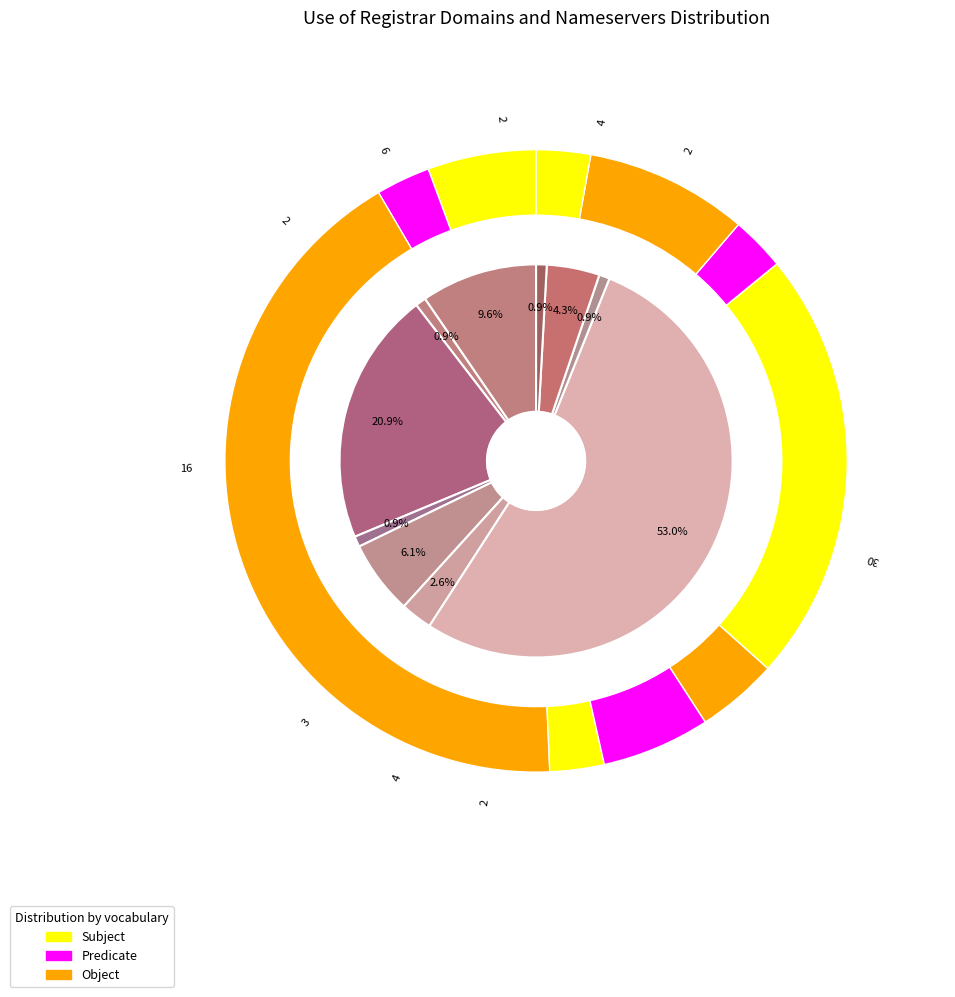

What is the total percentage of Com Laude and CSC Corporate Domains Inc.?

3.5%